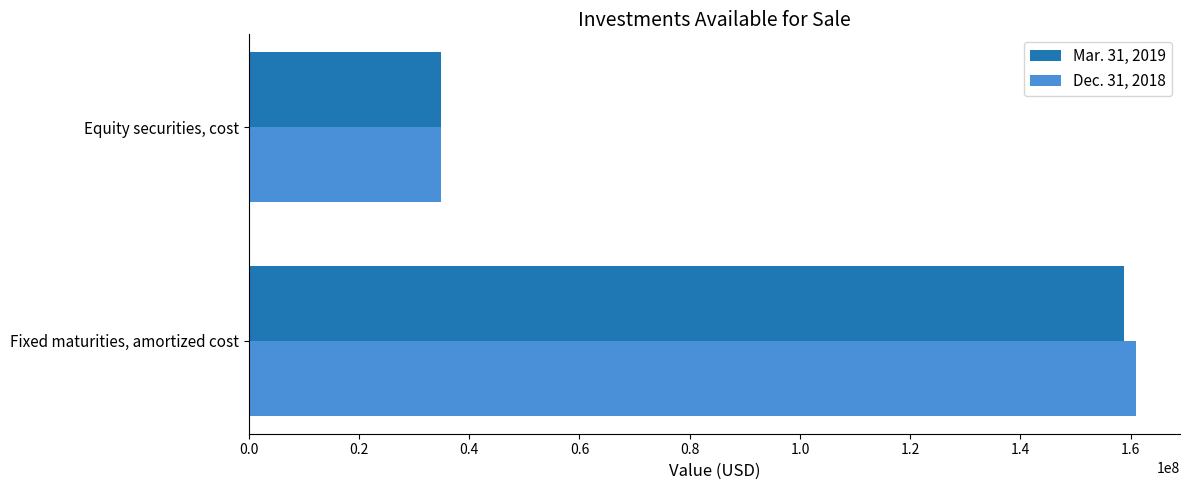

At which category is the sum across all series the highest?

Fixed maturities, amortized cost